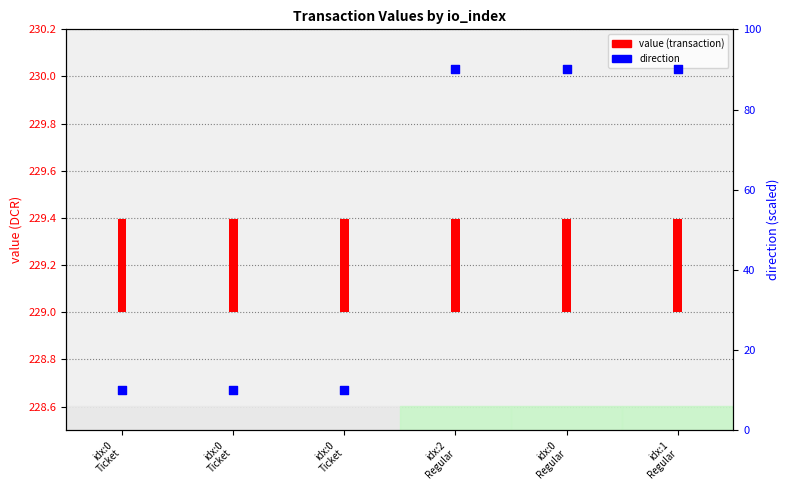

At how many categories does at least one series exceed 39?

3